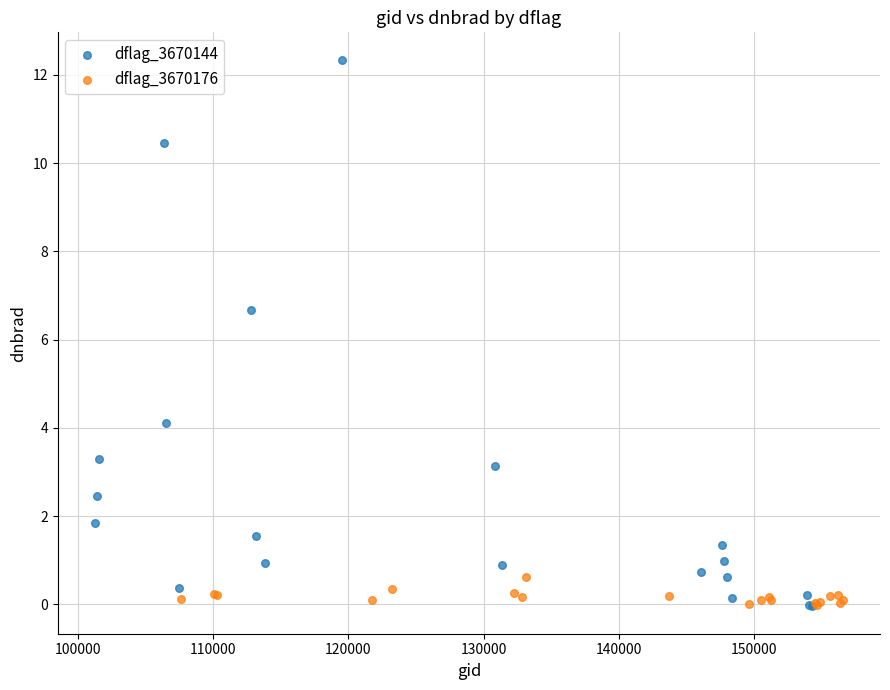

What are all the series names shown in the legend?

dflag_3670144, dflag_3670176